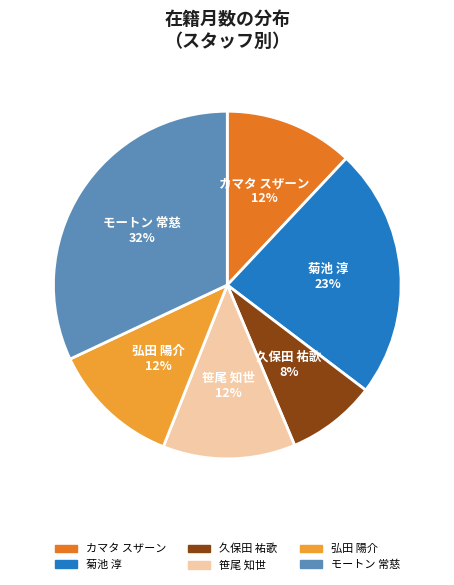

Is it true that 弘田 陽介 is 7% of the pie?

False